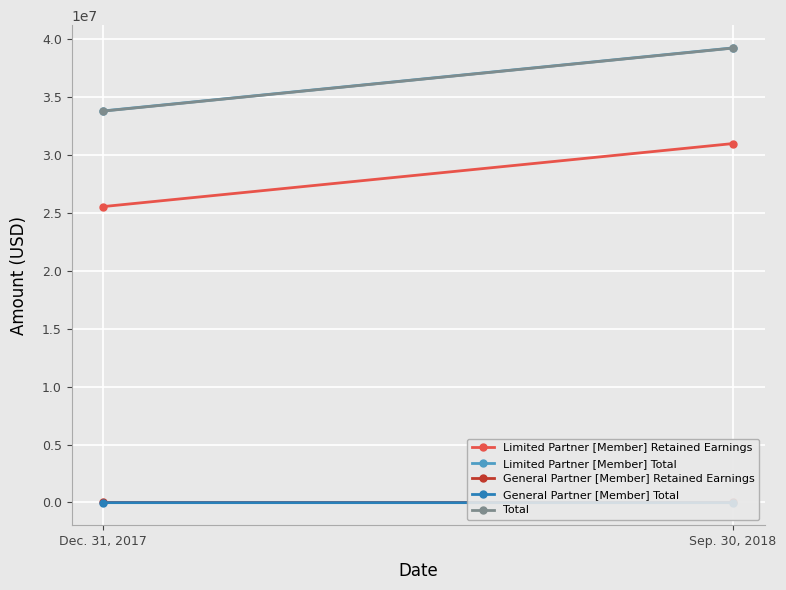

Reading left to right, what are all the values shown in this chart?

Limited Partner [Member] Retained Earnings: Dec. 31, 2017=25514302	Sep. 30, 2018=30951027
Limited Partner [Member] Total: Dec. 31, 2017=33761689	Sep. 30, 2018=39198414
General Partner [Member] Retained Earnings: Dec. 31, 2017=2281	Sep. 30, 2018=2982
General Partner [Member] Total: Dec. 31, 2017=-14083	Sep. 30, 2018=-13382
Total: Dec. 31, 2017=33747606	Sep. 30, 2018=39185032